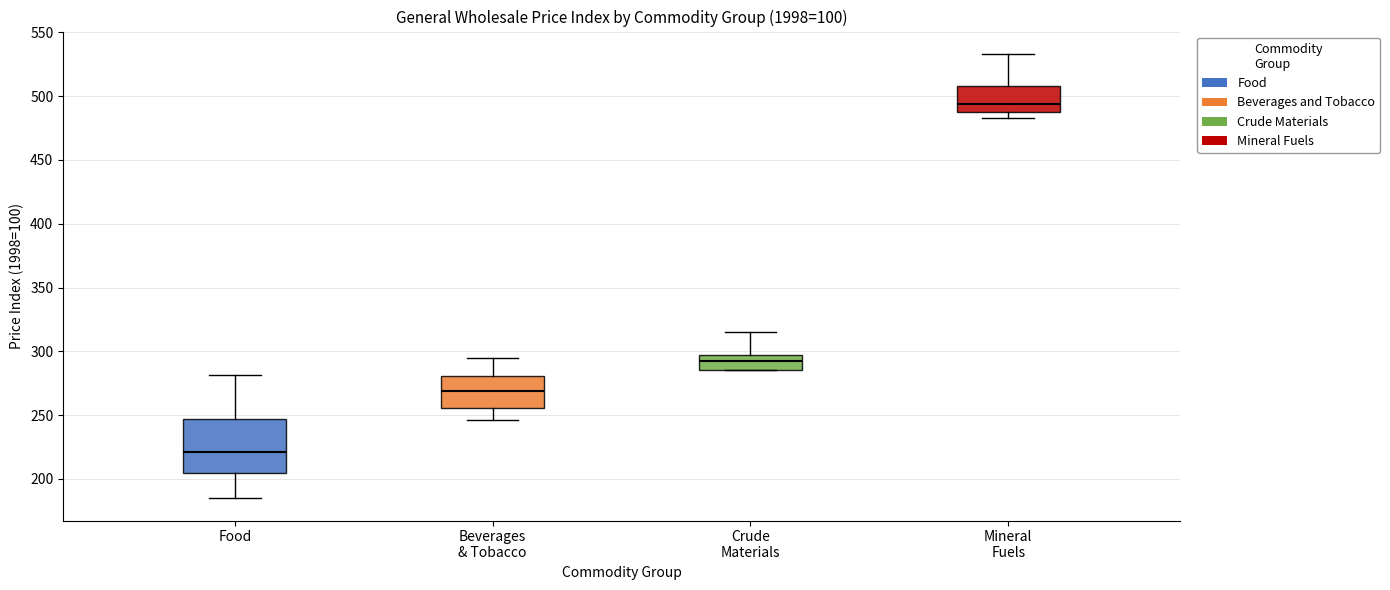

Which box has the lowest median line?

Food